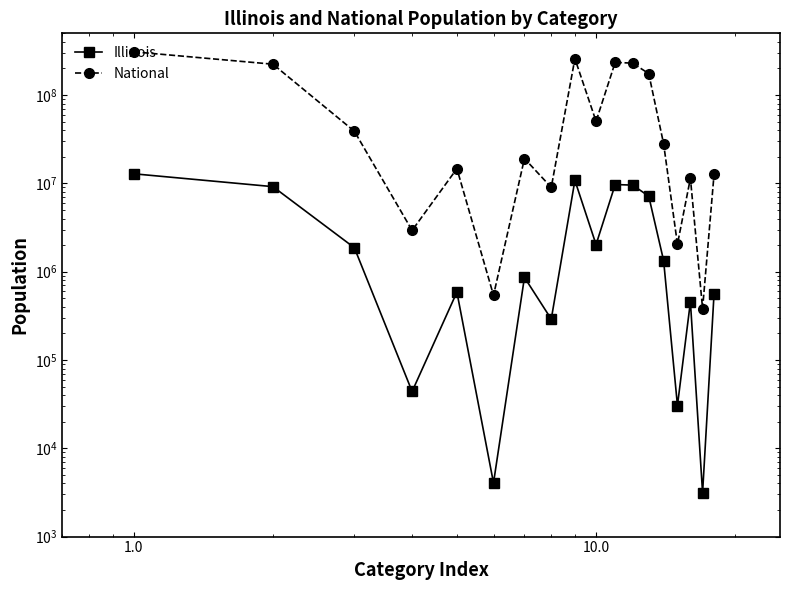

How many data points in Illinois are less than 1335818?

9